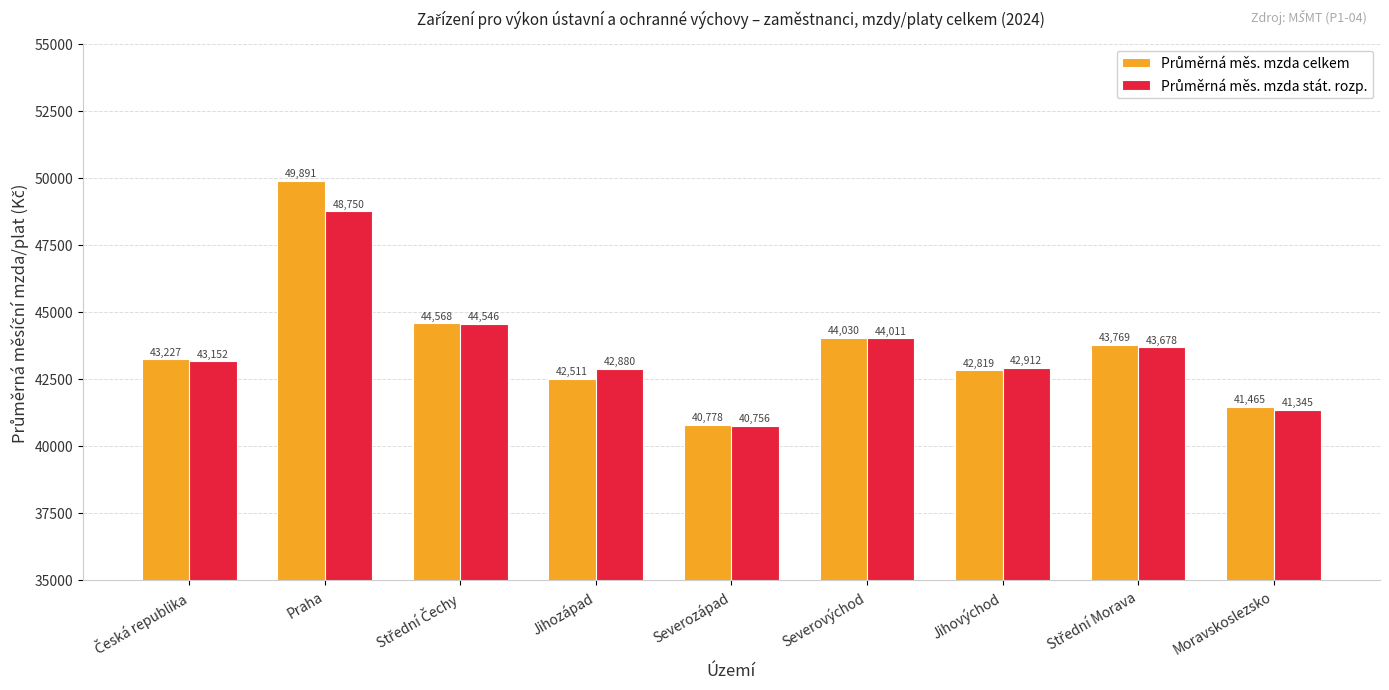

How many bars are there in total?

18